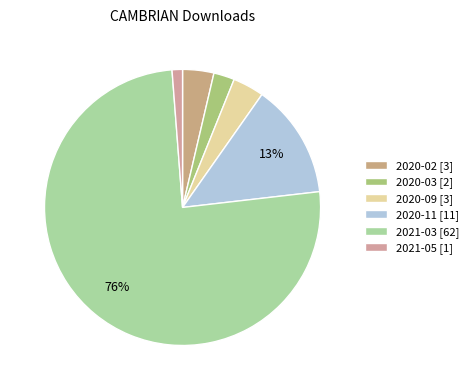

What percentage is the 2020-02 slice, to the nearest percent?

4%